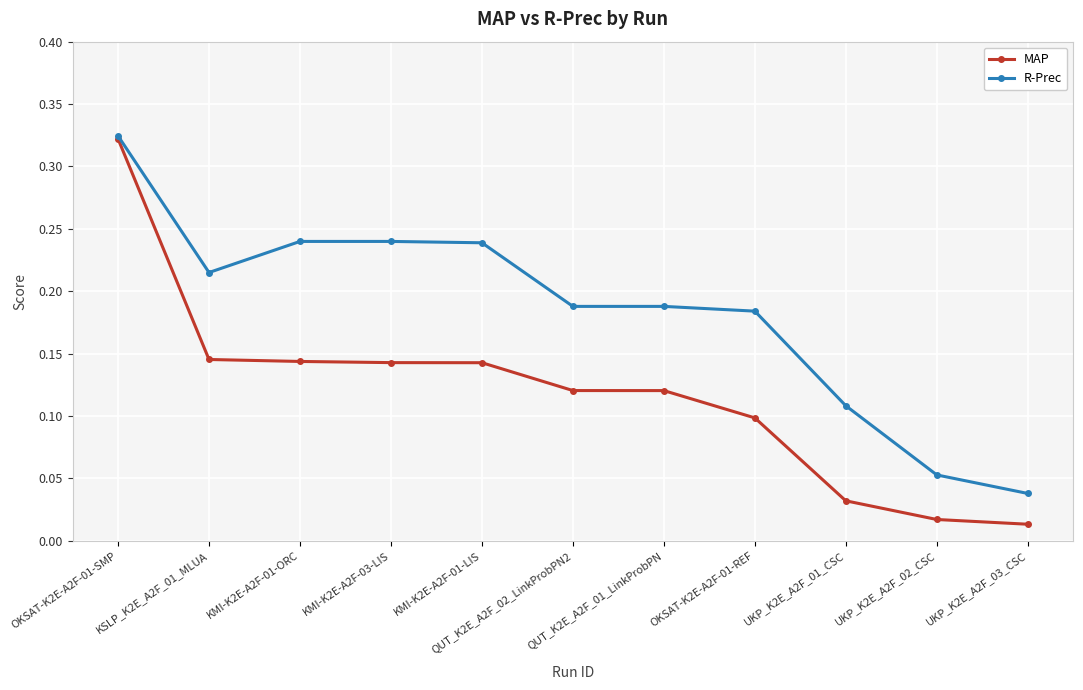

List the series in order of their overall mean, lowest first.

MAP, R-Prec